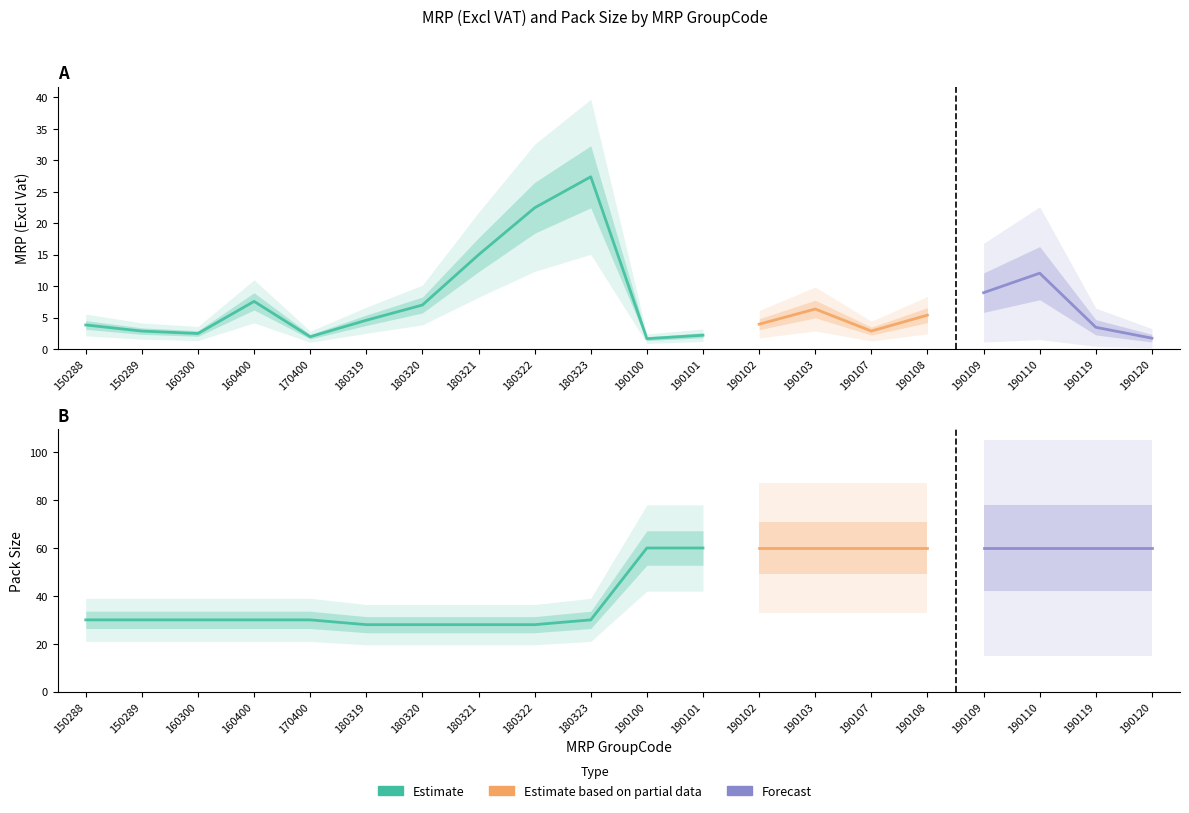

Reading left to right, what are all the values shown in this chart?

MRP (Excl Vat): 150288=3.8	150289=2.9	160300=2.5	160400=7.6	170400=2.0	180319=4.6	180320=7.0	180321=15.0	180322=22.5	180323=27.4	190100=1.7	190101=2.2	190102=4.0	190103=6.4	190107=2.9	190108=5.4	190109=9.0	190110=12.1	190119=3.5	190120=1.7
Pack Size: 150288=30.0	150289=30.0	160300=30.0	160400=30.0	170400=30.0	180319=28.0	180320=28.0	180321=28.0	180322=28.0	180323=30.0	190100=60.0	190101=60.0	190102=60.0	190103=60.0	190107=60.0	190108=60.0	190109=60.0	190110=60.0	190119=60.0	190120=60.0